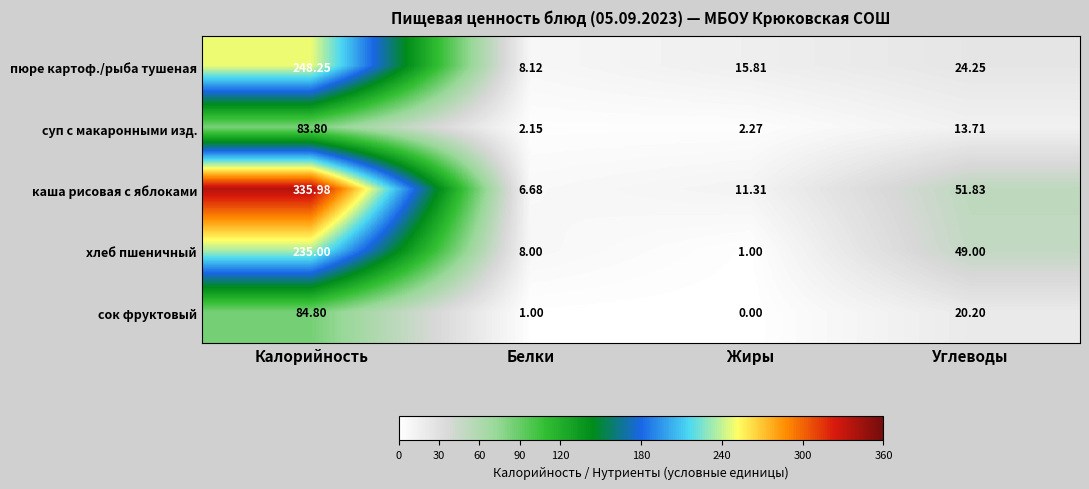

At Углеводы, list the series in order from smallest to largest.

суп с макаронными изд., сок фруктовый, пюре картоф./рыба тушеная, хлеб пшеничный, каша рисовая с яблоками